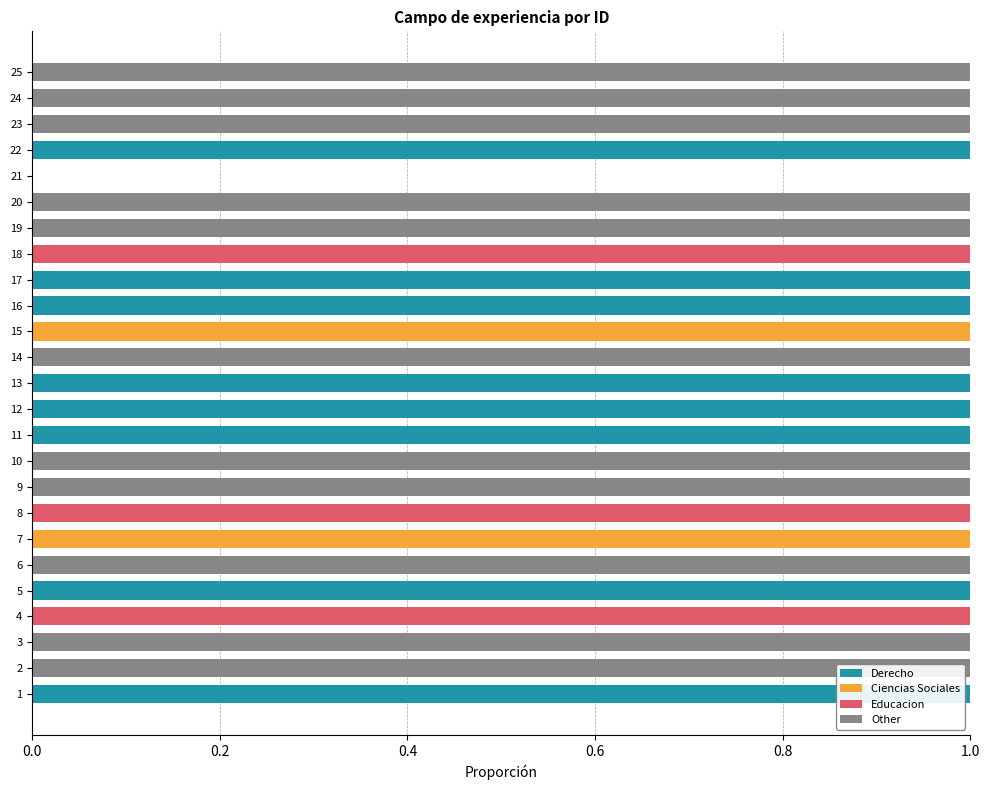

What is the approximate value of Other at 6?

1